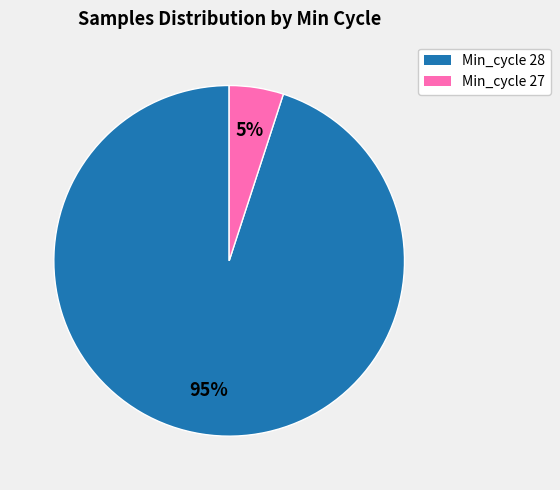

To the nearest percent, what portion does Min_cycle 27 represent?

5%